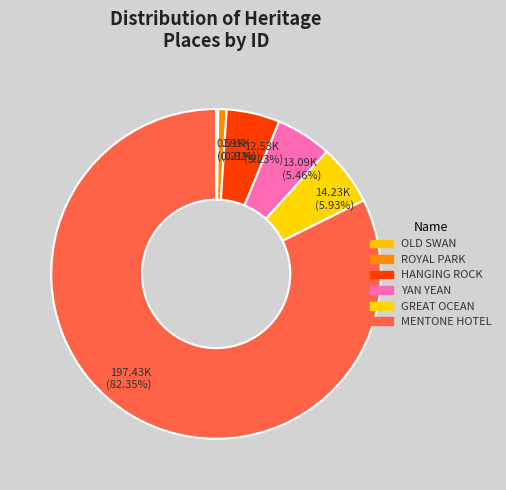

Which category has the smallest portion of the pie?

OLD SWAN INN